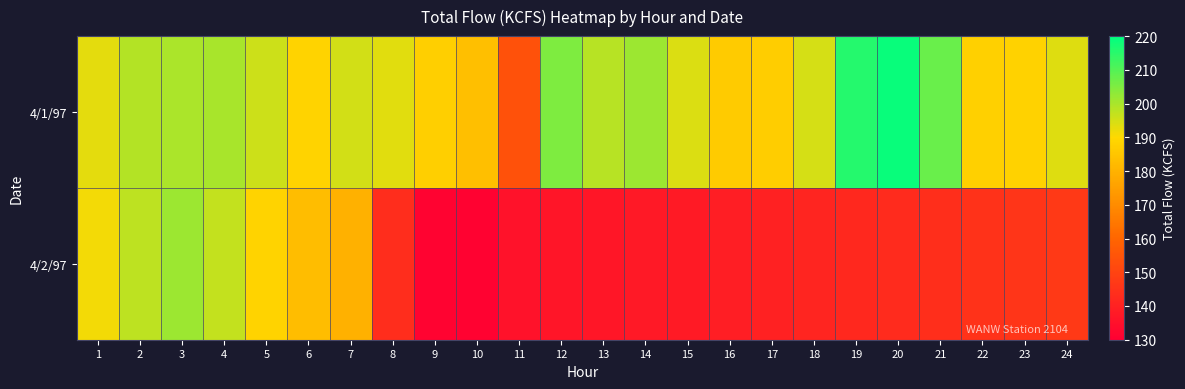

What is the total value across all series at 13?

335.4